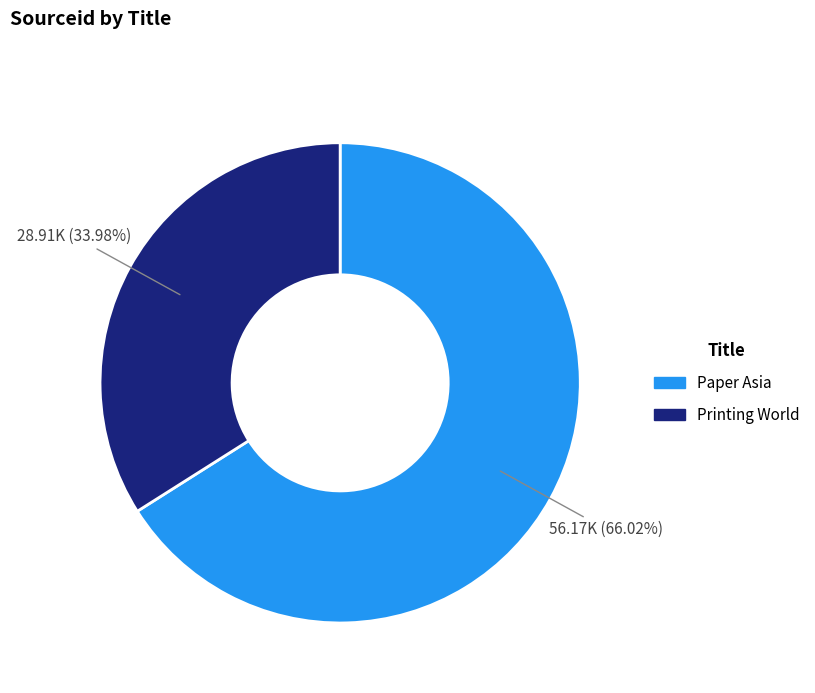

Rank the categories by value from highest to lowest.

Paper Asia, Printing World